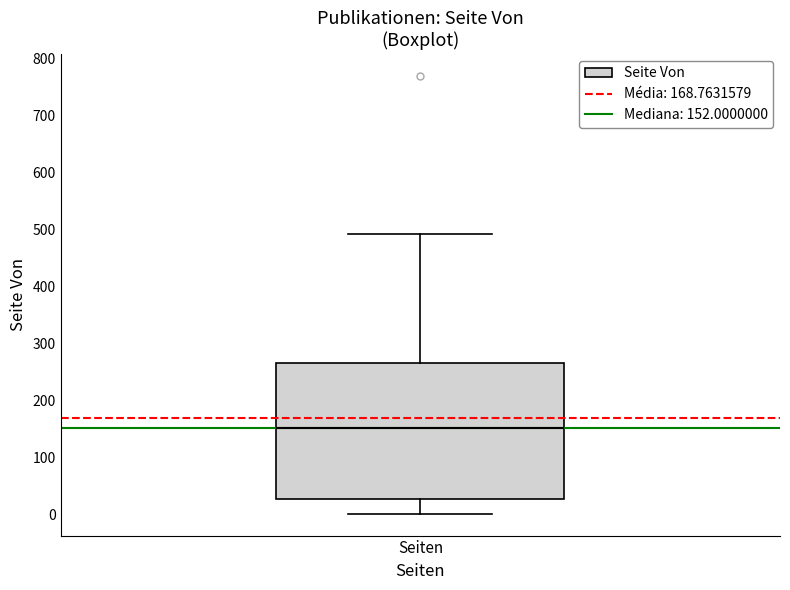

Read this box plot against the y-axis: the position of the median line, the range covered by the box, and the ends of both whiskers. The values are not printed on the chart, so give them approximately, as read against the axis.

median 150, box 30 to 260, whiskers 0 to 490